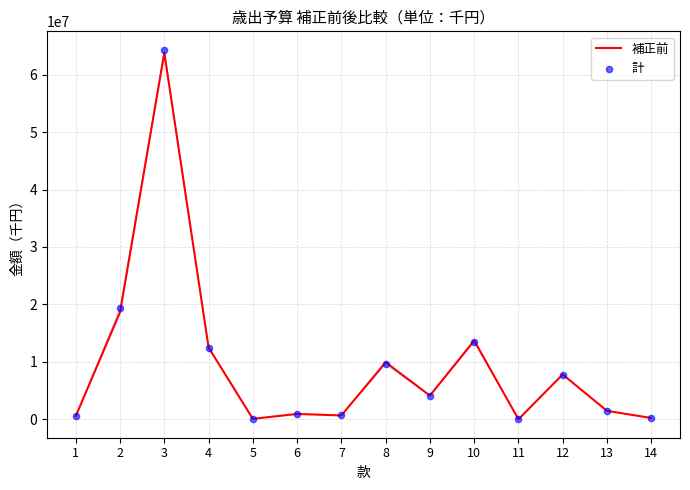

What are all the series names shown in the legend?

補正前, 計